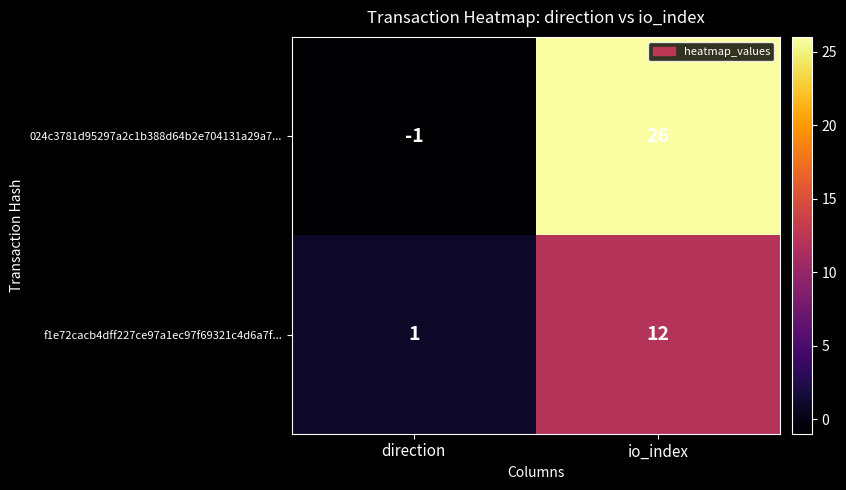

At which category is the sum across all series the highest?

io_index